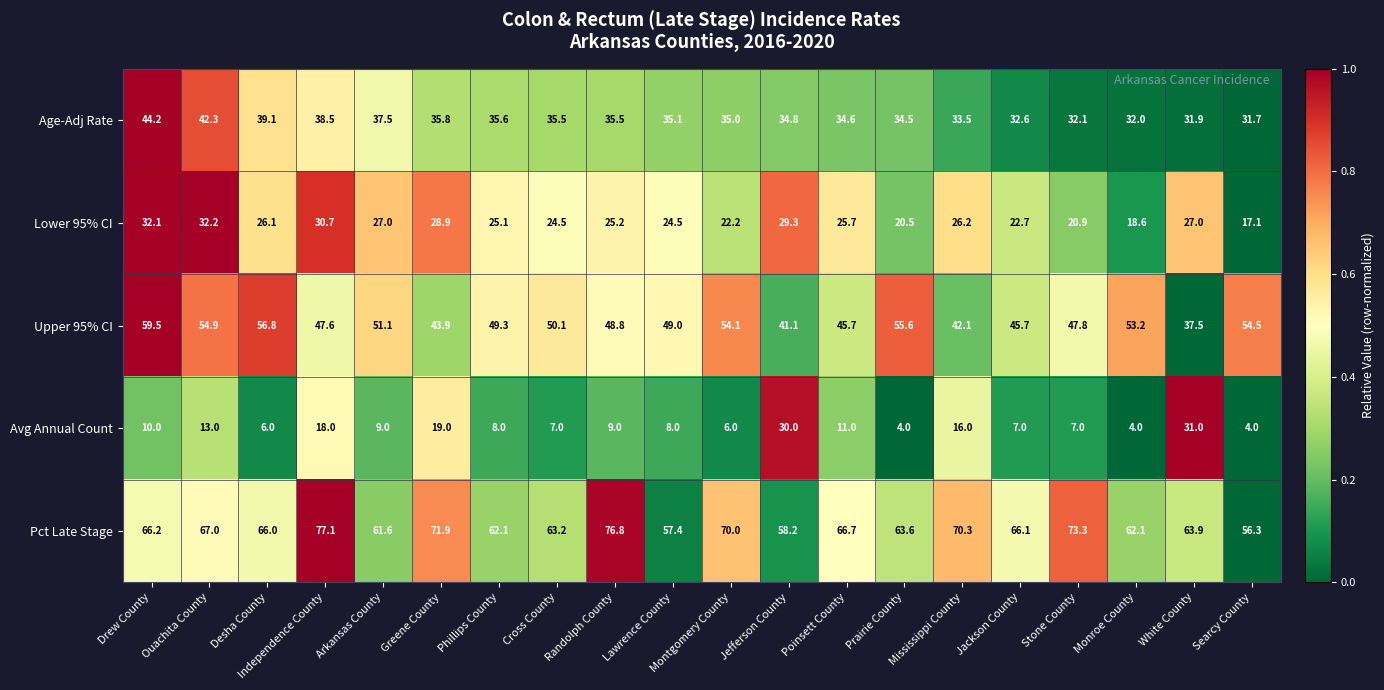

Which series has the largest total across all categories?

Pct Late Stage